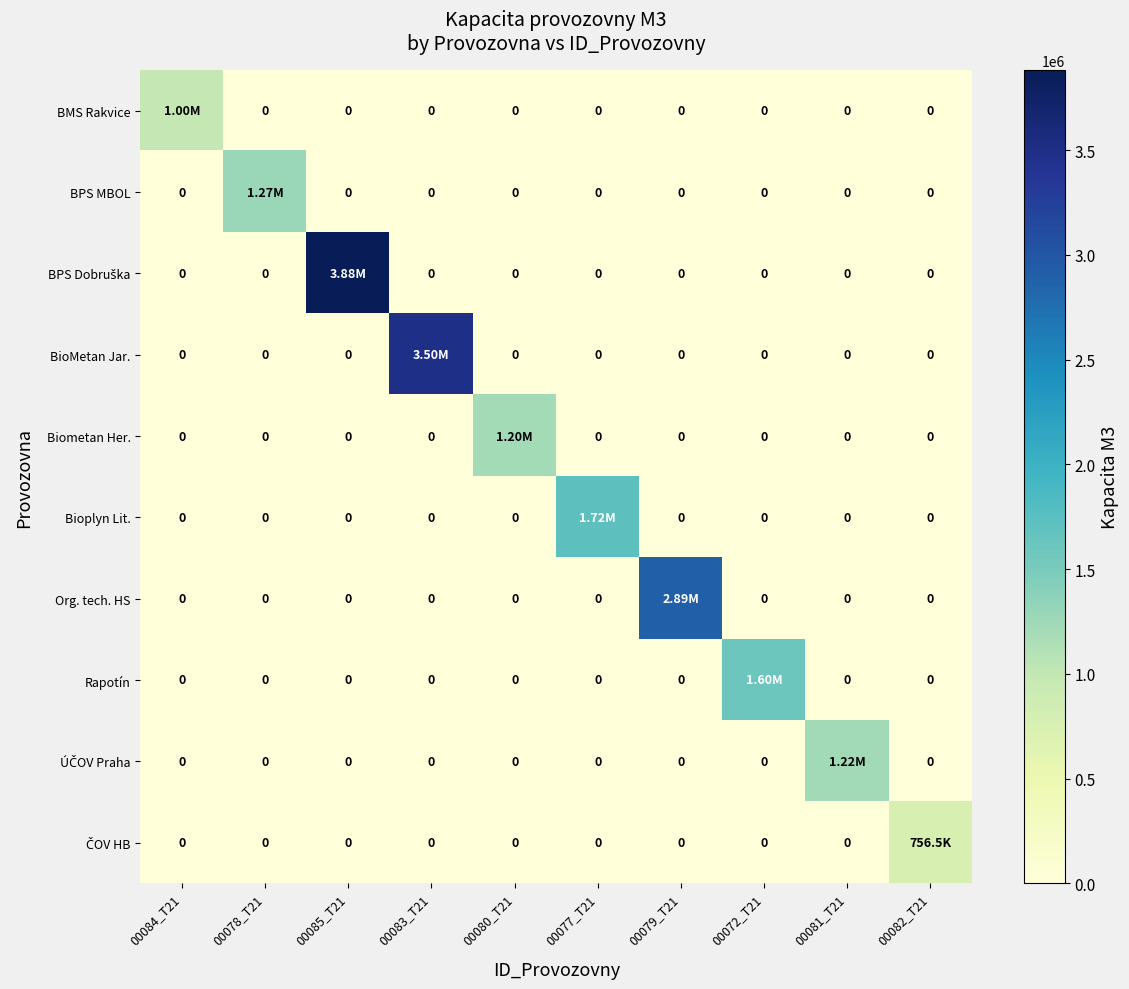

What is the highest value of the Rapotín series?

1600000